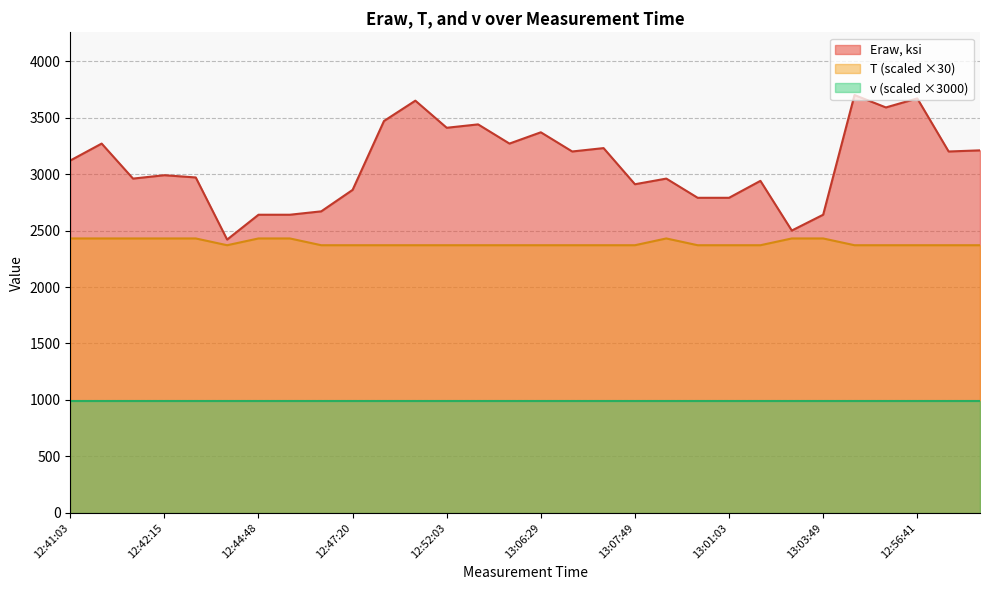

True or false: v (scaled ×3000) and T (scaled ×30) intersect in this chart.

False